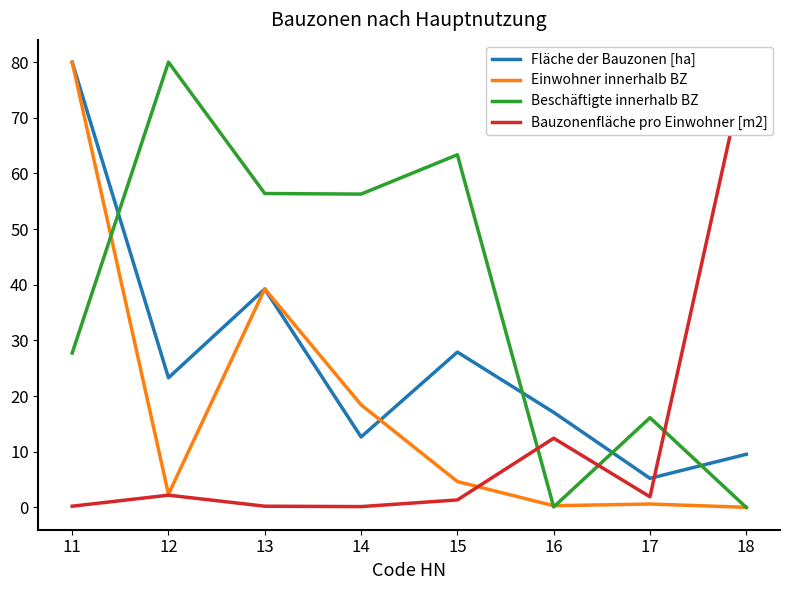

Reading right to left, what are all the values shown in this chart?

Fläche der Bauzonen [ha]: 9.6	5.2	17.1	27.9	12.7	39.2	23.3	80.0
Einwohner innerhalb BZ: 0.0	0.6	0.3	4.7	18.4	39.3	2.4	80.0
Beschäftigte innerhalb BZ: 0.0	16.1	0.1	63.4	56.3	56.4	80.0	27.7
Bauzonenfläche pro Einwohner [m2]: 80.0	1.9	12.4	1.4	0.2	0.2	2.2	0.2